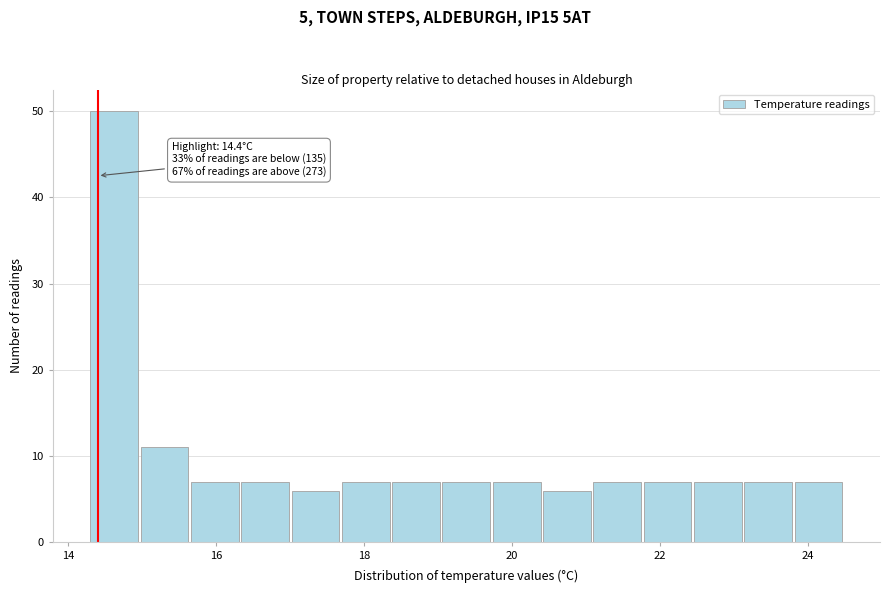

Read against the x-axis, roughly where is the centre of the tallest bar?

14.6